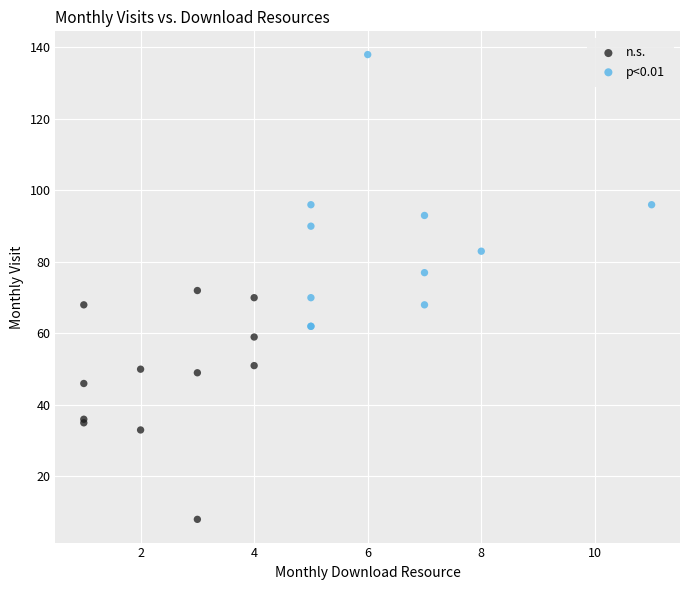

Which series has the largest Y range (max minus min)?

p<0.01